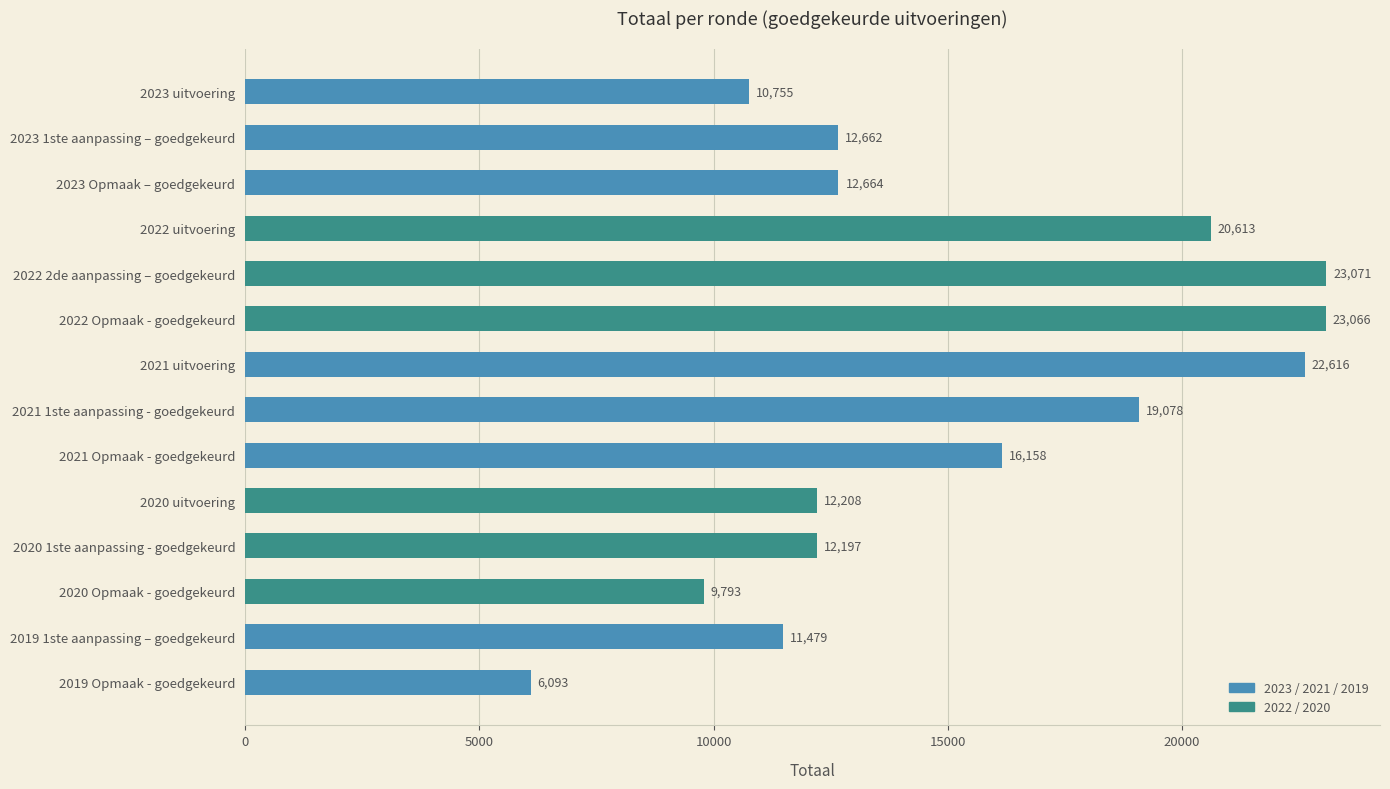

What is the maximum value shown in the chart?

23071